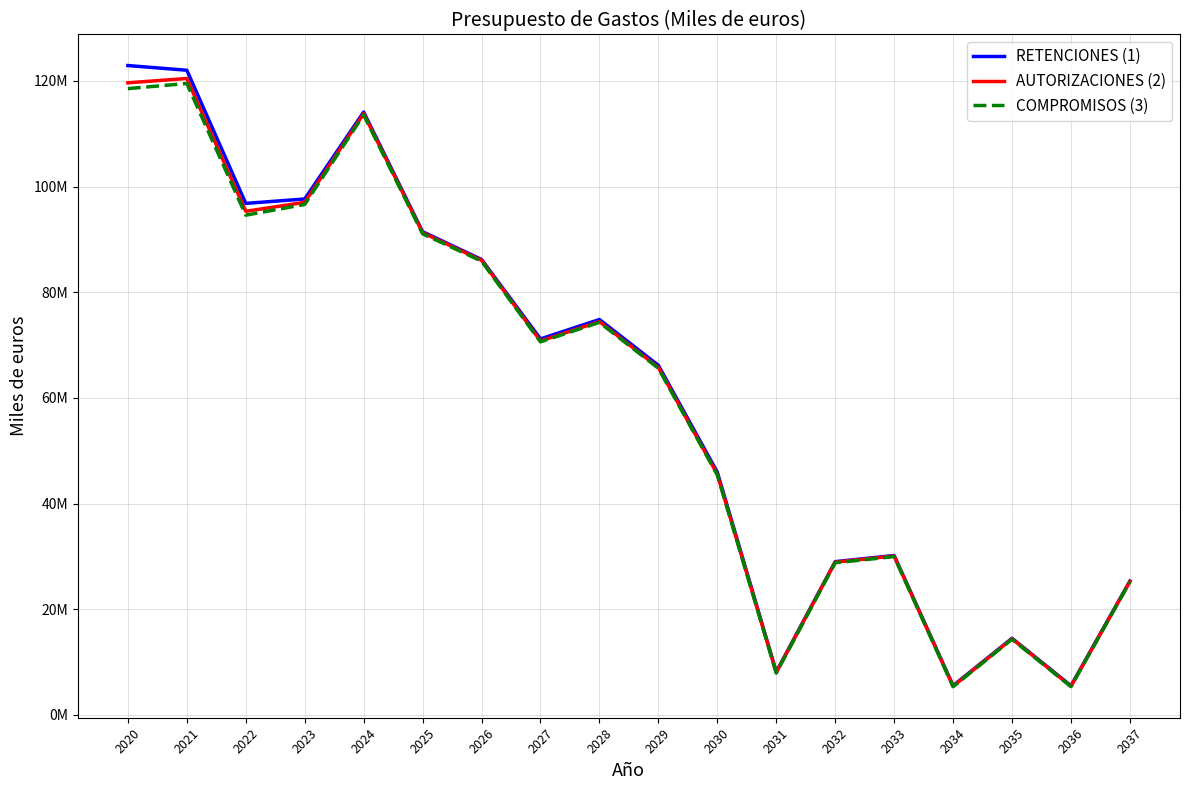

Which category has the lowest value across all series?

2034